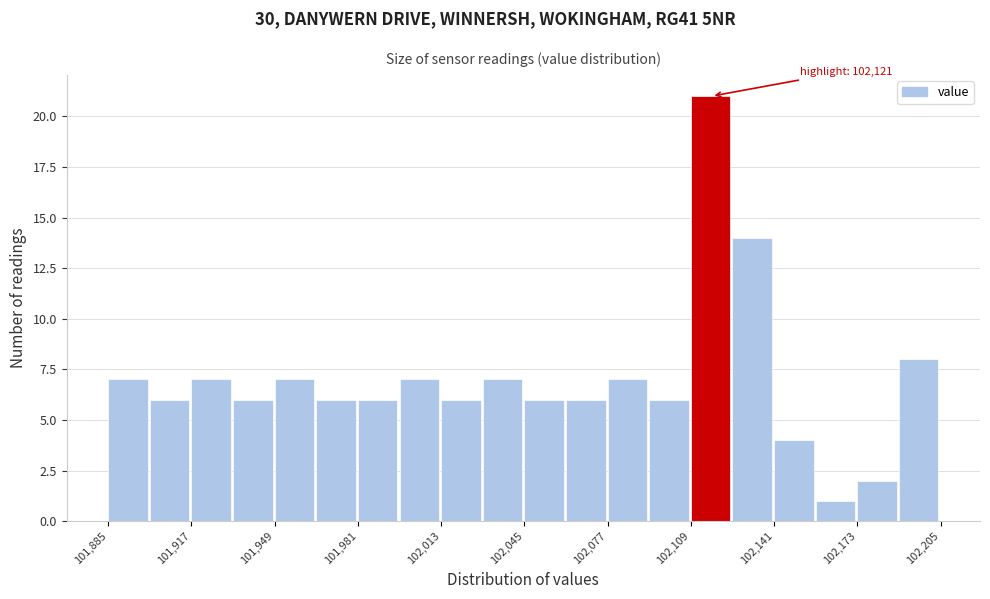

Read against the x-axis, roughly where is the centre of the tallest bar?

102115